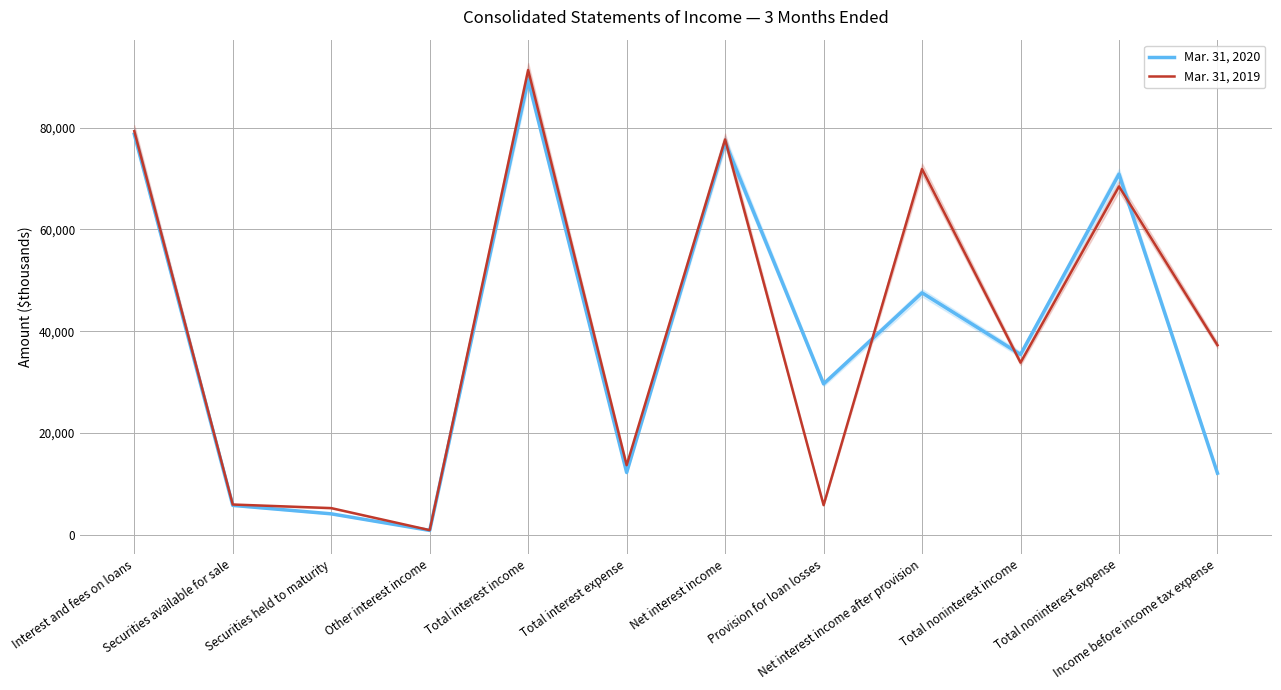

List the series in order of their peak value, highest first.

Mar. 31, 2019, Mar. 31, 2020